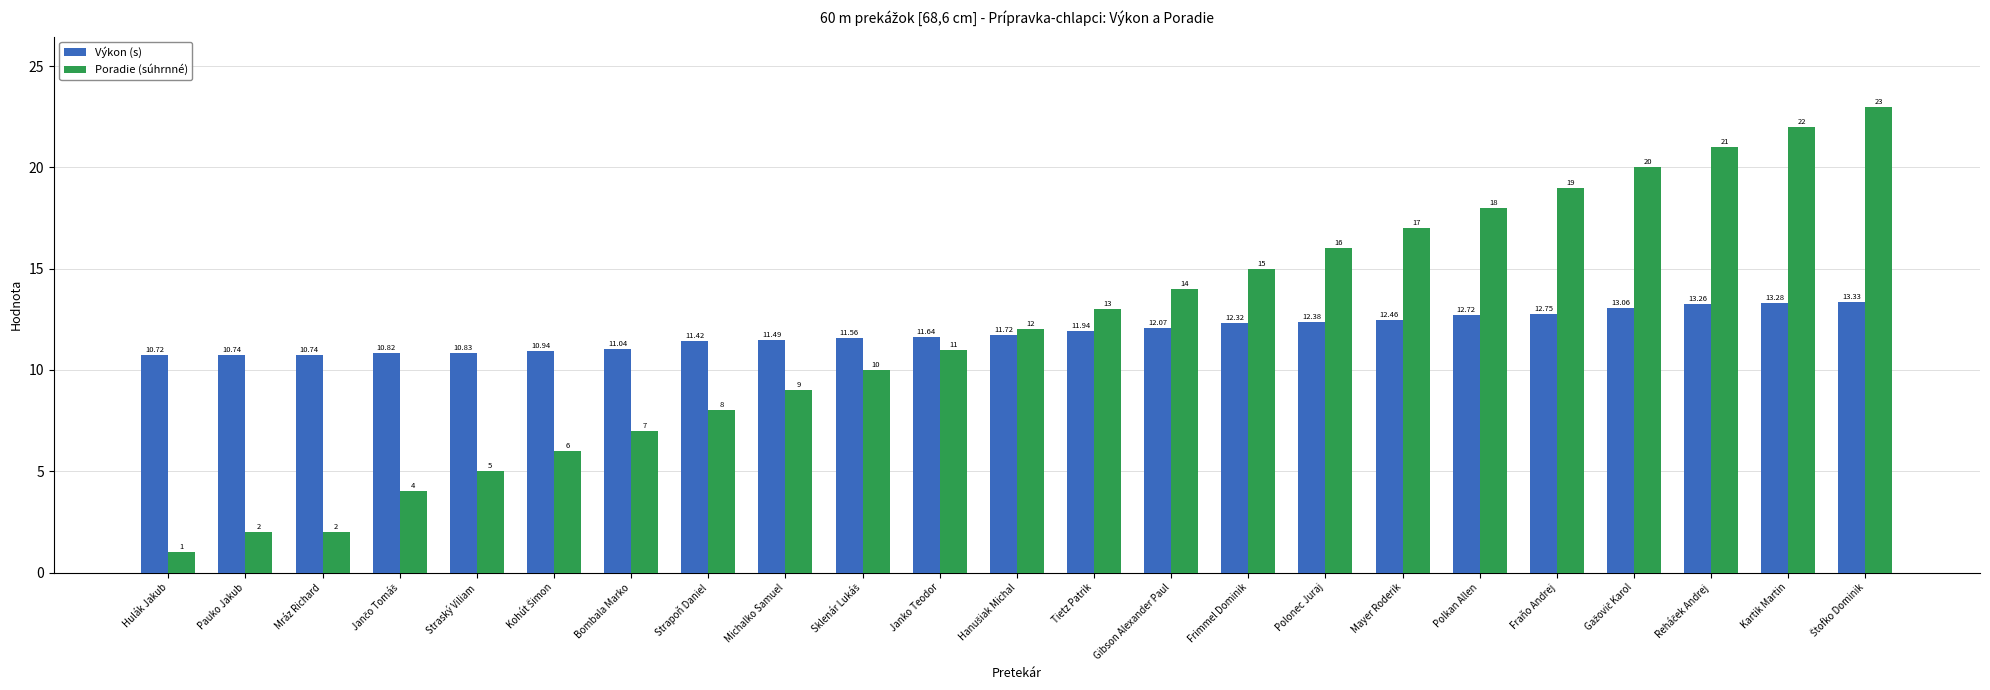

List the series in order of their peak value, lowest first.

Výkon (s), Poradie (súhrnné)